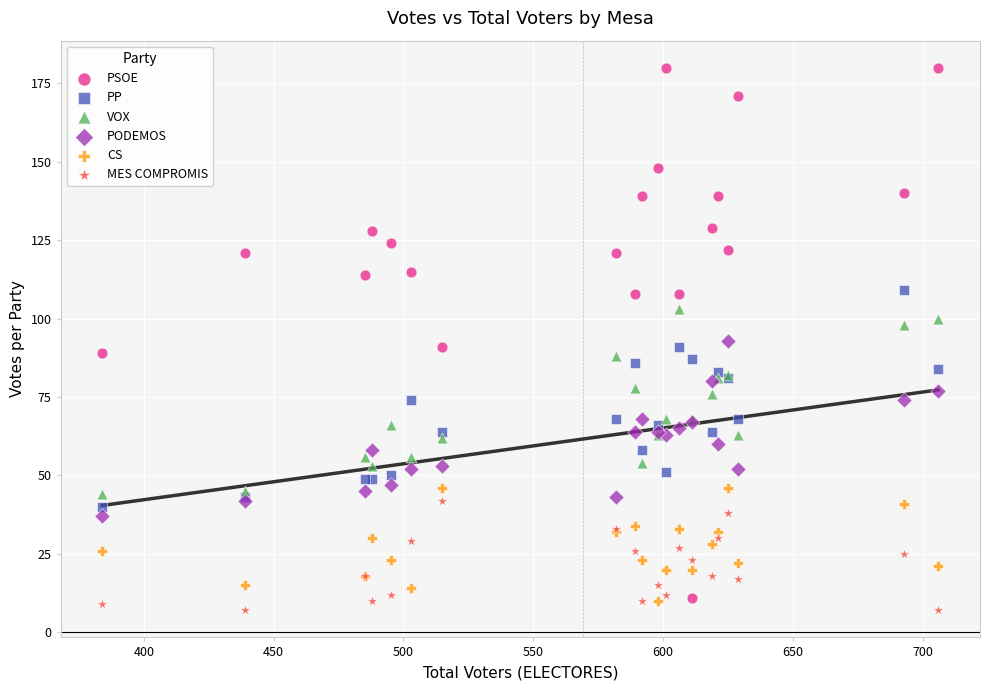

What is the X range (max minus min) for the scatter plot?

322